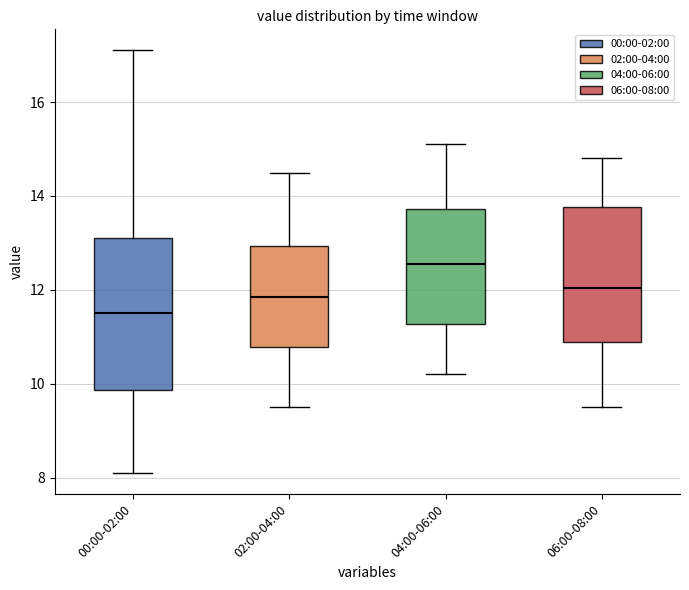

Comparing the boxes themselves (not the whiskers), which one is the tallest?

00:00-02:00